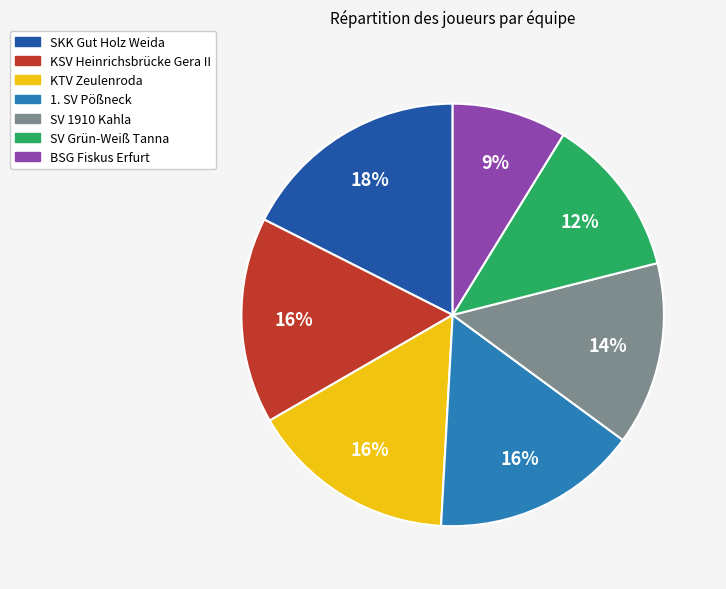

Is the sum of 1. SV Pößneck and BSG Fiskus Erfurt greater than half?

No